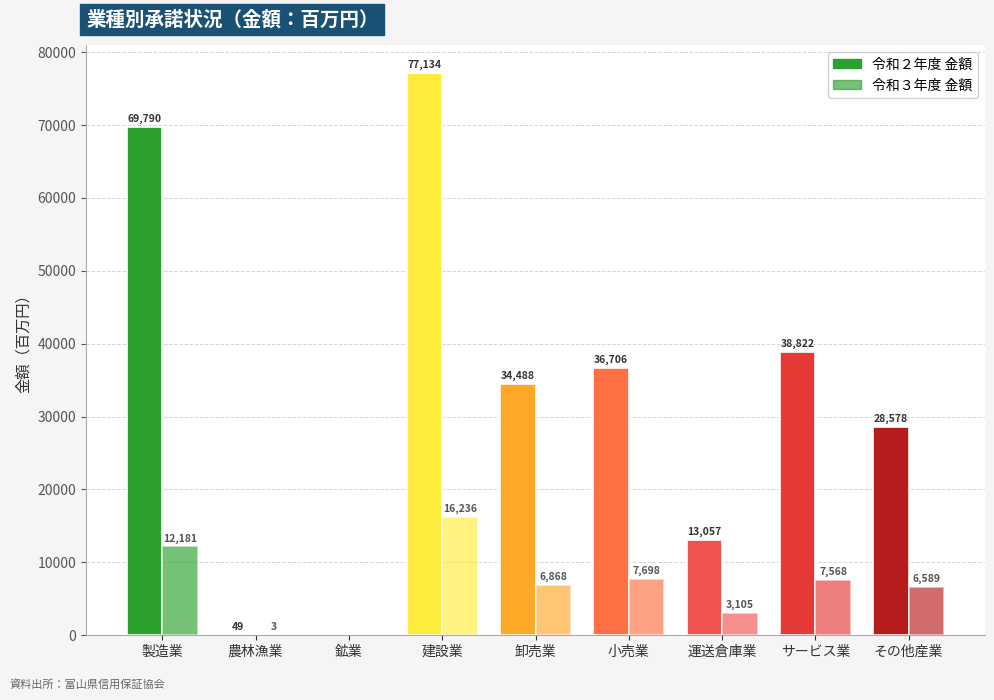

Reading left to right, extract all data points from this chart.

令和２年度 金額: 69790	49	0	77134	34488	36706	13057	38822	28578
令和３年度 金額: 12181	3	0	16236	6868	7698	3105	7568	6589